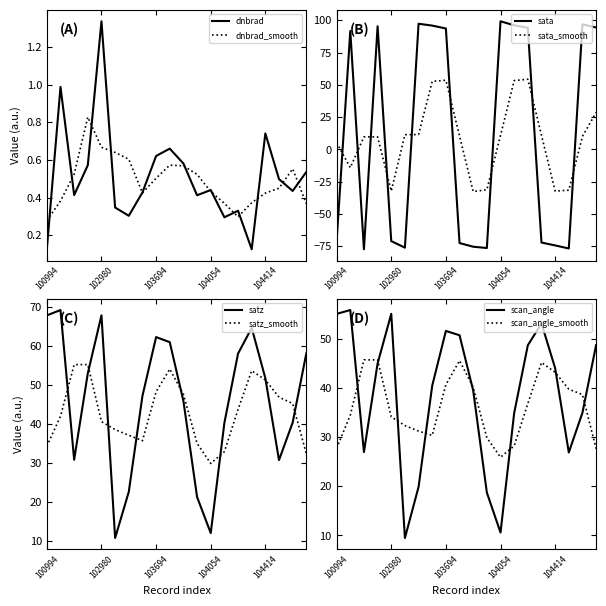

How many intersections are there between sata and scan_angle?

9